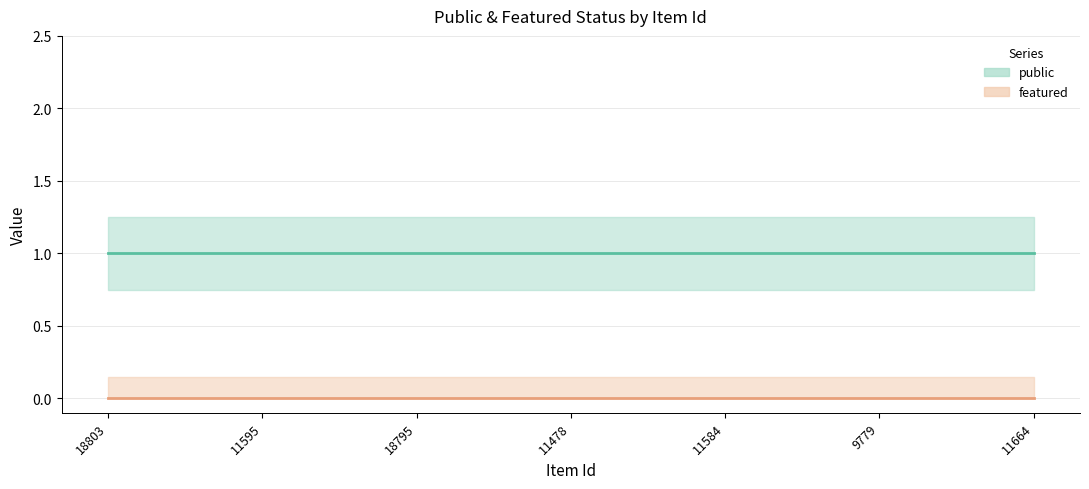

At how many categories does at least one series exceed 0?

7